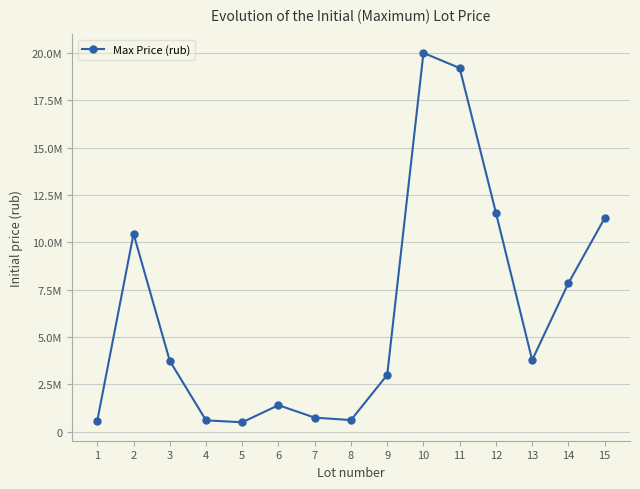

List the labels in order of value, smallest first.

5, 1, 4, 8, 7, 6, 9, 3, 13, 14, 2, 15, 12, 11, 10